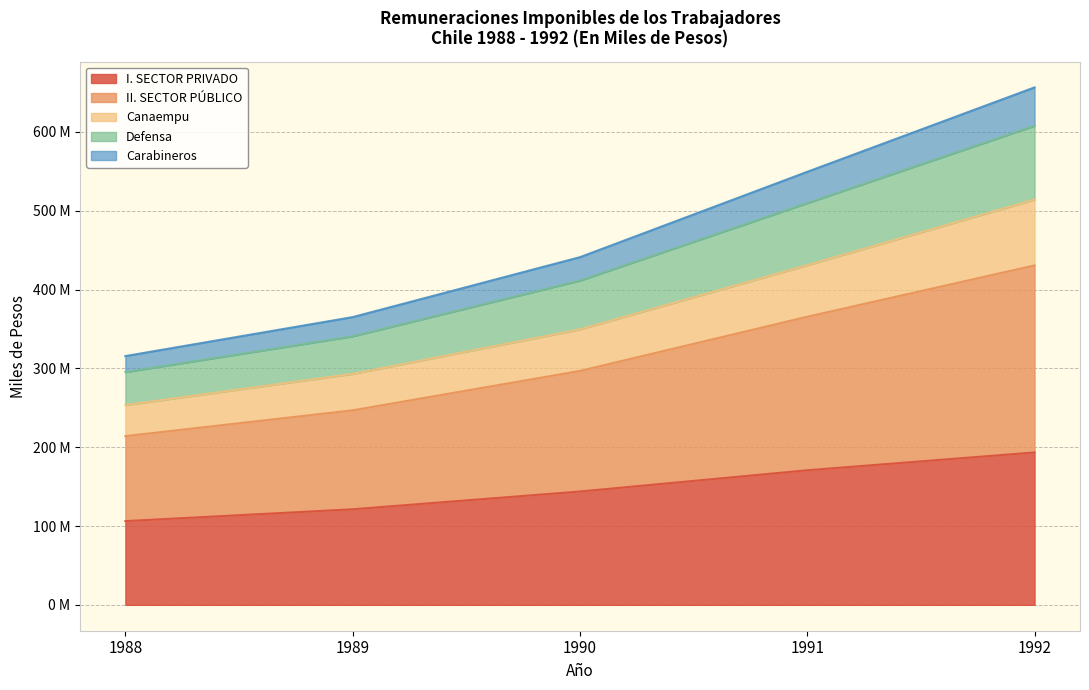

How many lines are shown in the chart?

5